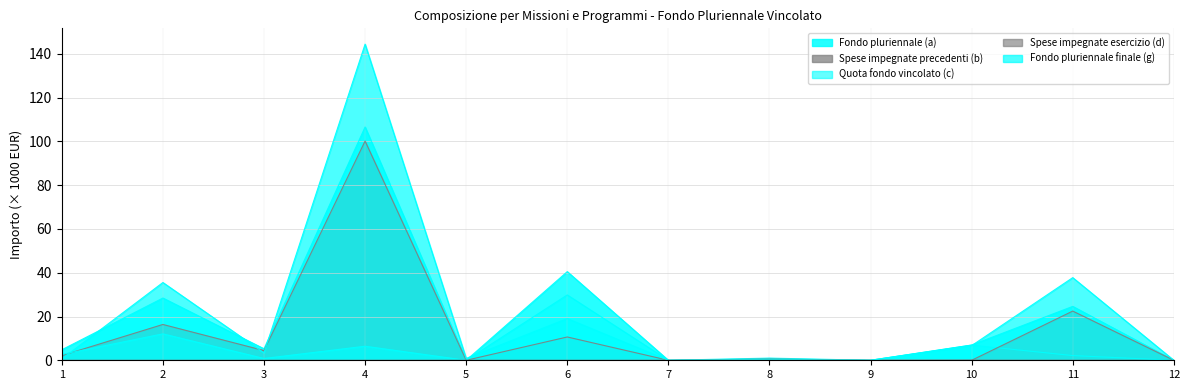

How many lines are shown in the chart?

5